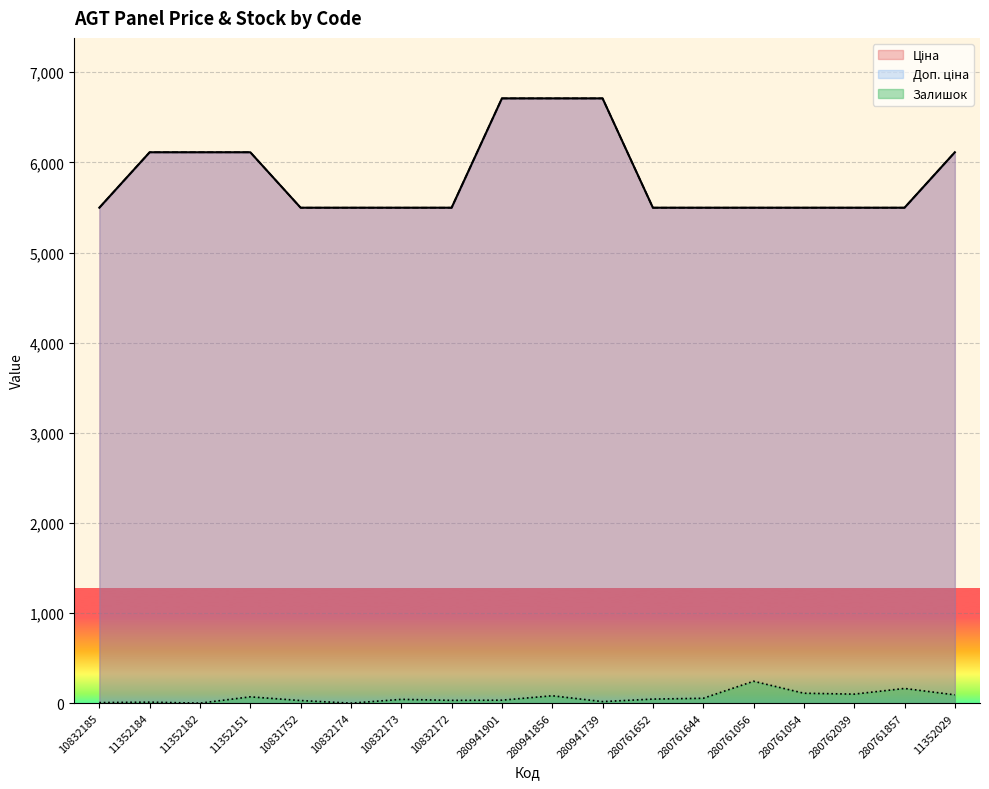

Rank the series at 10831752 from highest to lowest value.

Ціна, Доп. ціна, Залишок